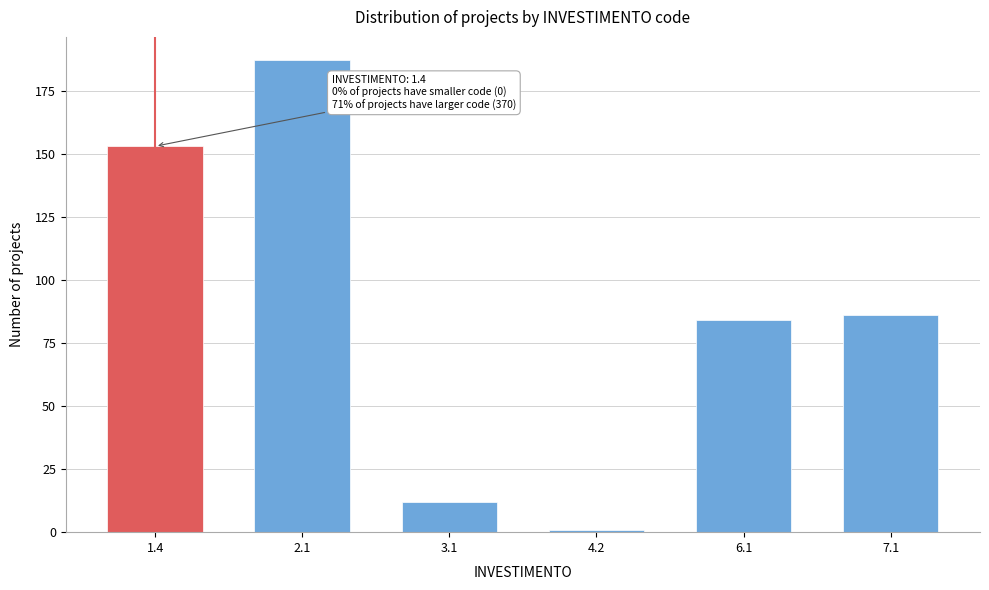

Reading left to right, list all the values displayed in this chart.

153	187	12	1	84	86